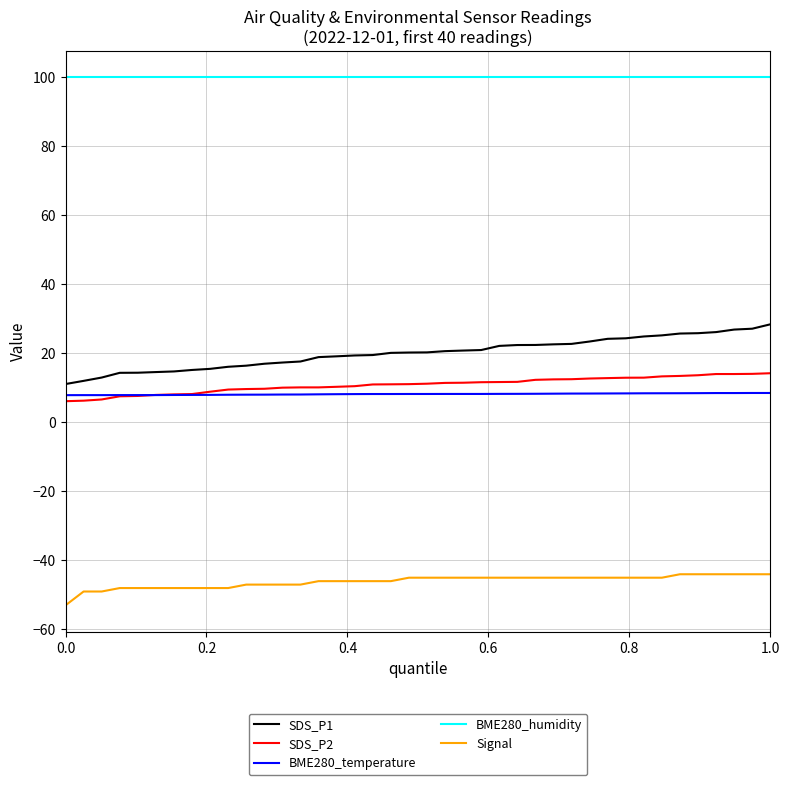

What is the difference between the maximum and minimum values in the SDS_P2 series?

8.1